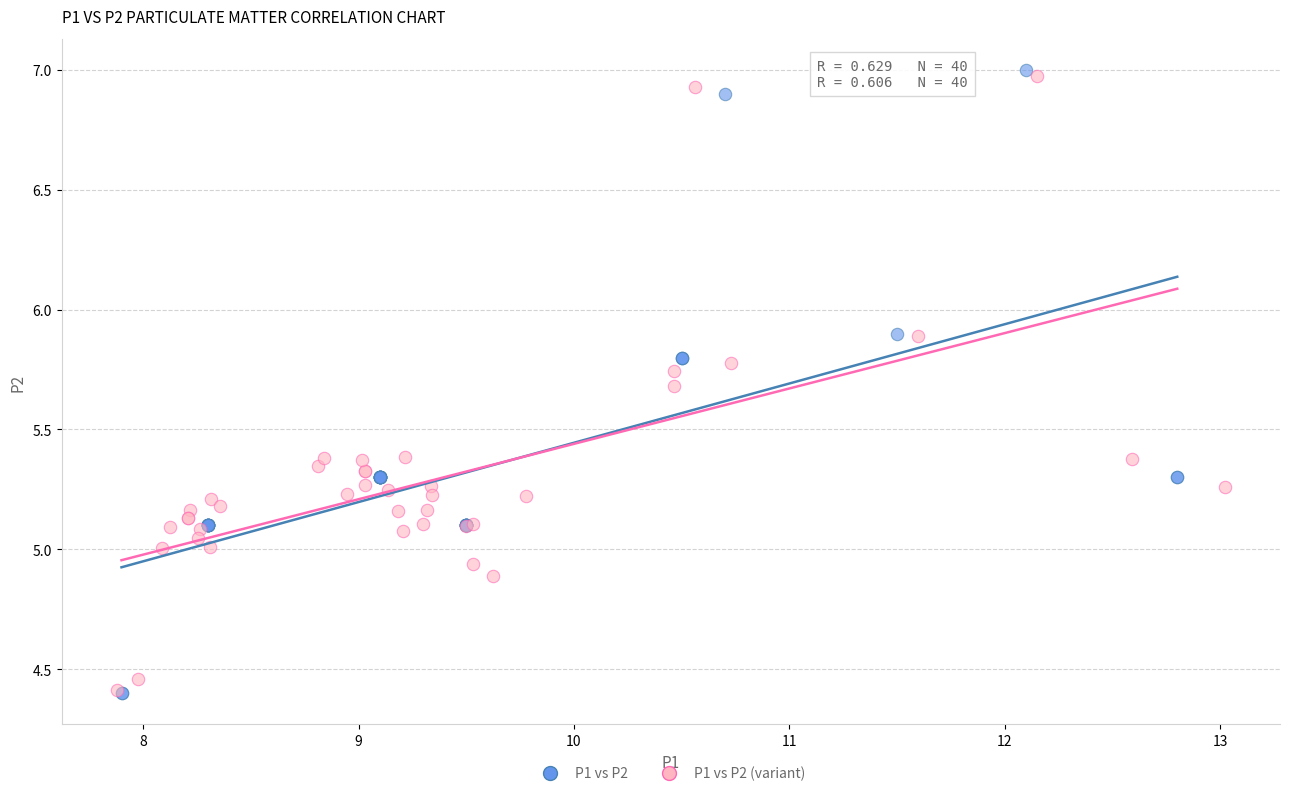

Which series contains the highest Y value?

P1 vs P2